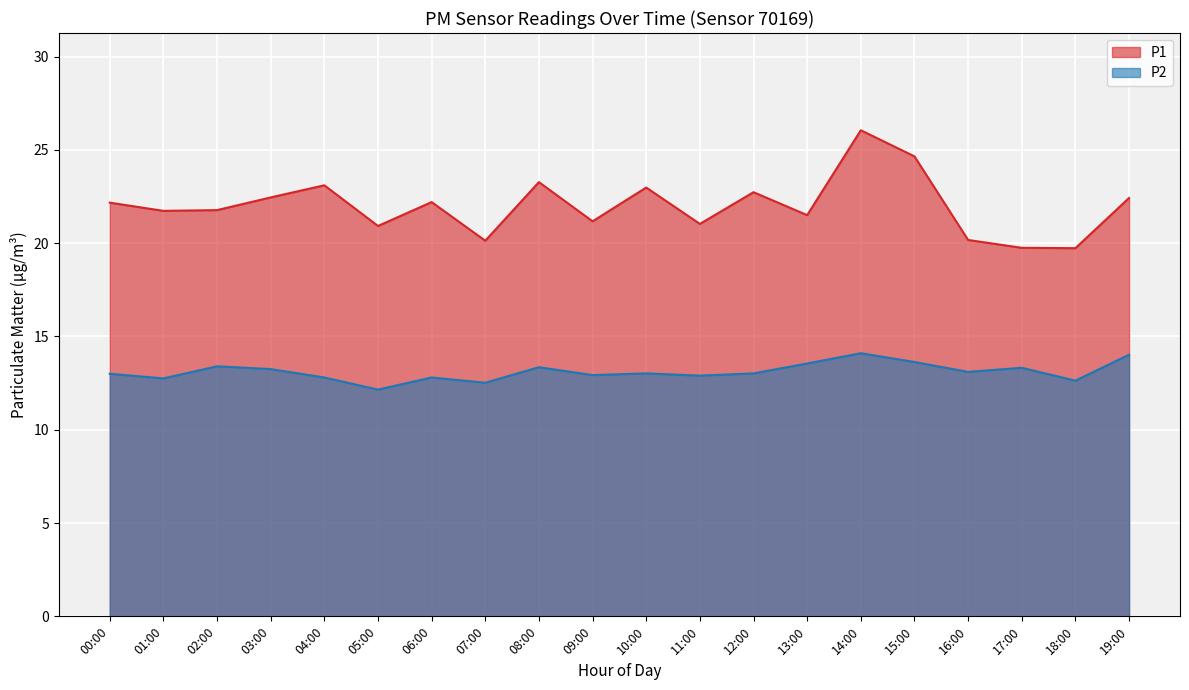

What is the difference between the maximum and minimum values in the P1 series?

6.3